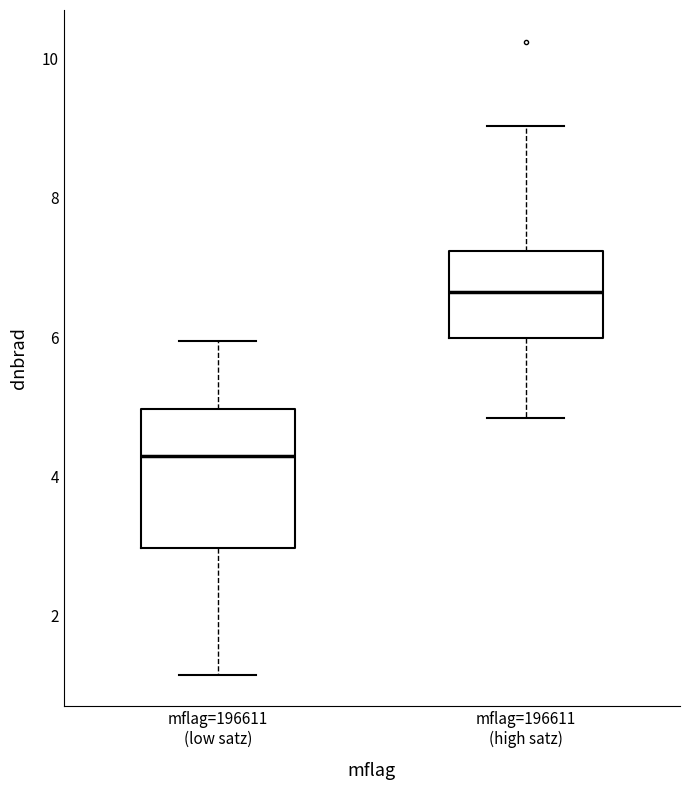

Which box has the highest median line?

mflag=196611 (high satz)